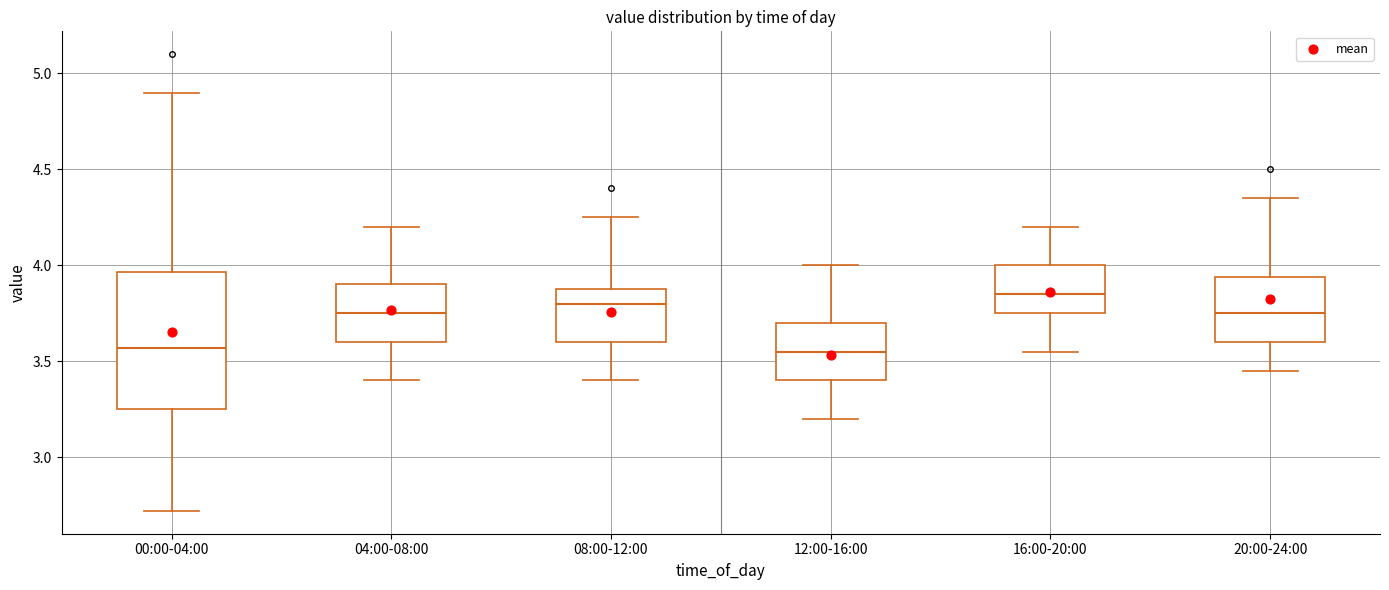

Where is the lower edge of the box for 16:00-20:00 on the y-axis? The values are not printed on the chart, so give them approximately, as read against the axis.

3.75